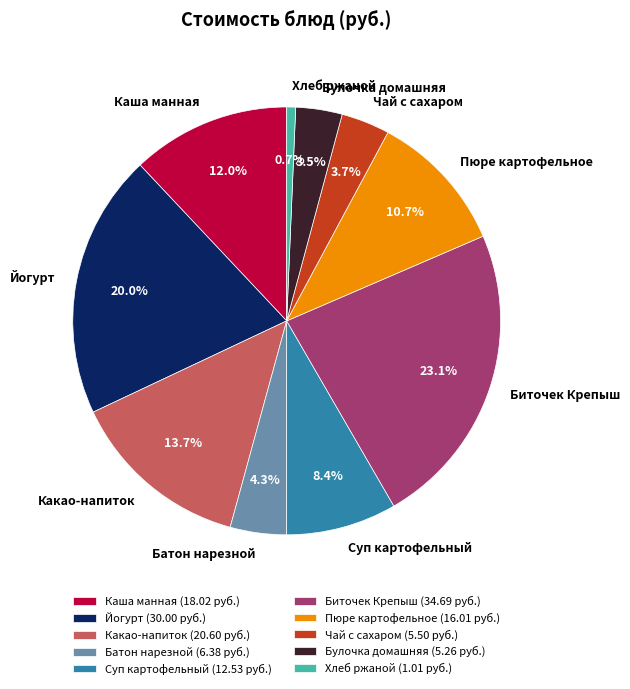

To the nearest percent, what is the difference between the Чай с сахаром and Какао-напиток slice percentages?

10%